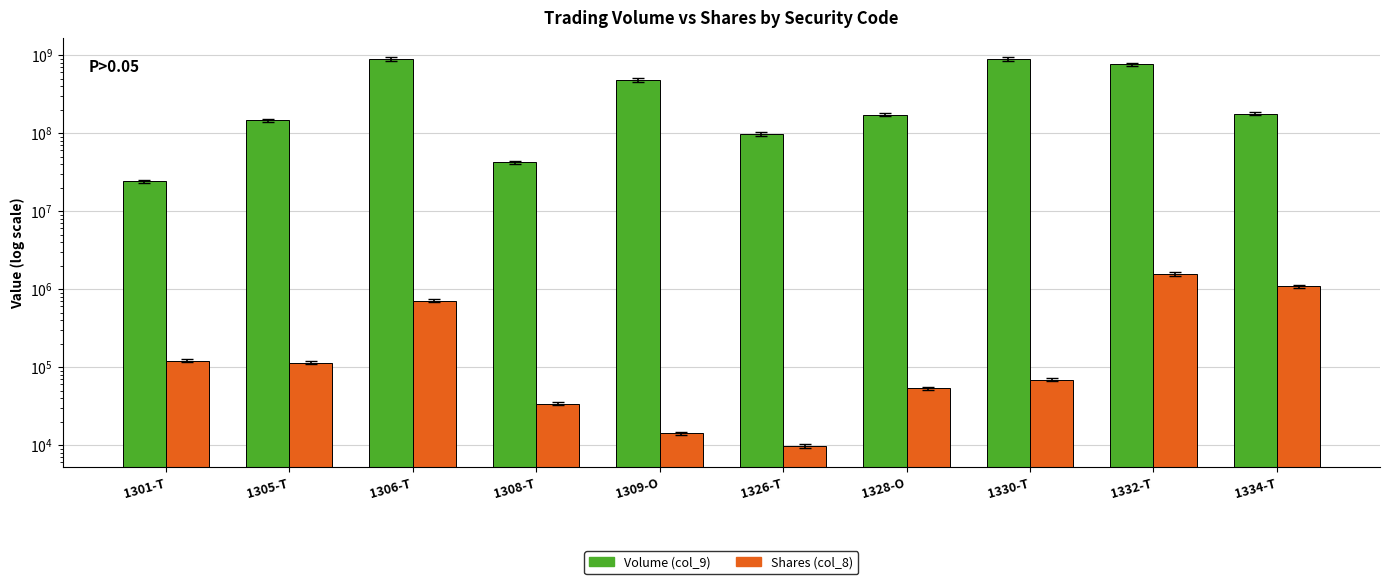

Which series has the largest range (max minus min)?

Volume (col_9)